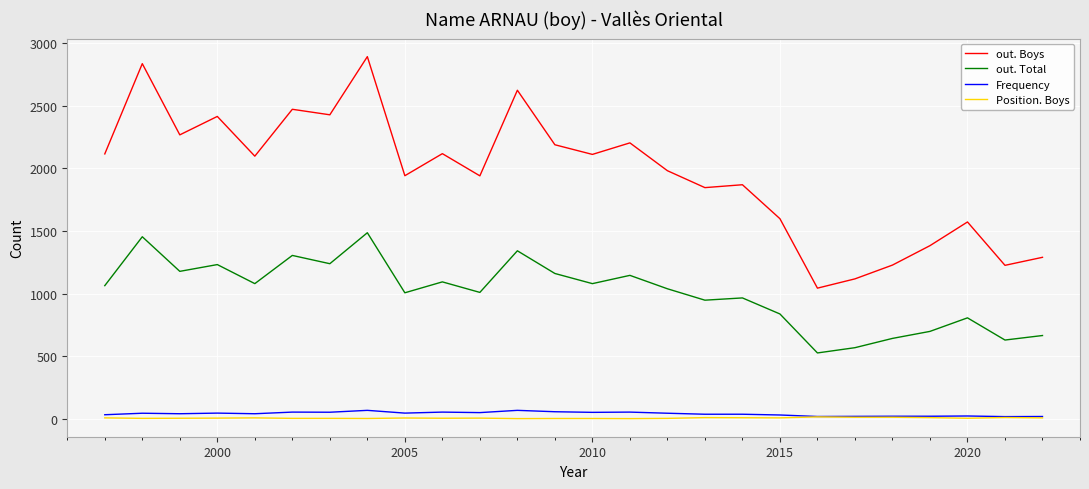

True or false: Frequency has more than 1 interior local peaks.

True